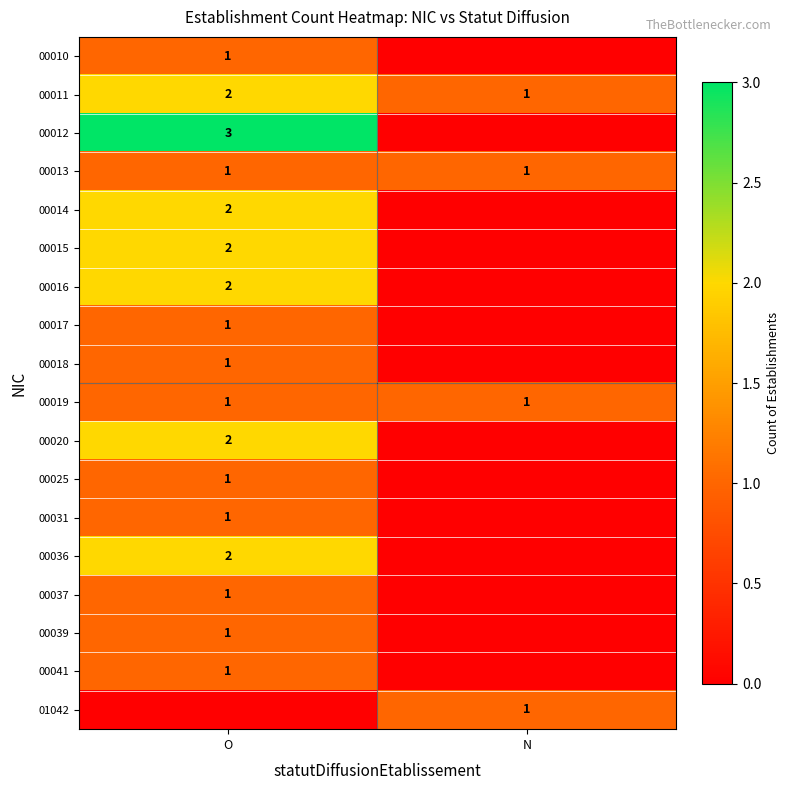

The 00016 series shows 2 at O. True or false?

True